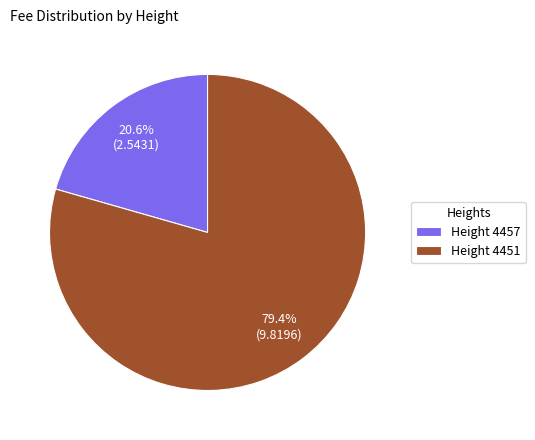

Rank the categories by value from highest to lowest.

Height 4451, Height 4457